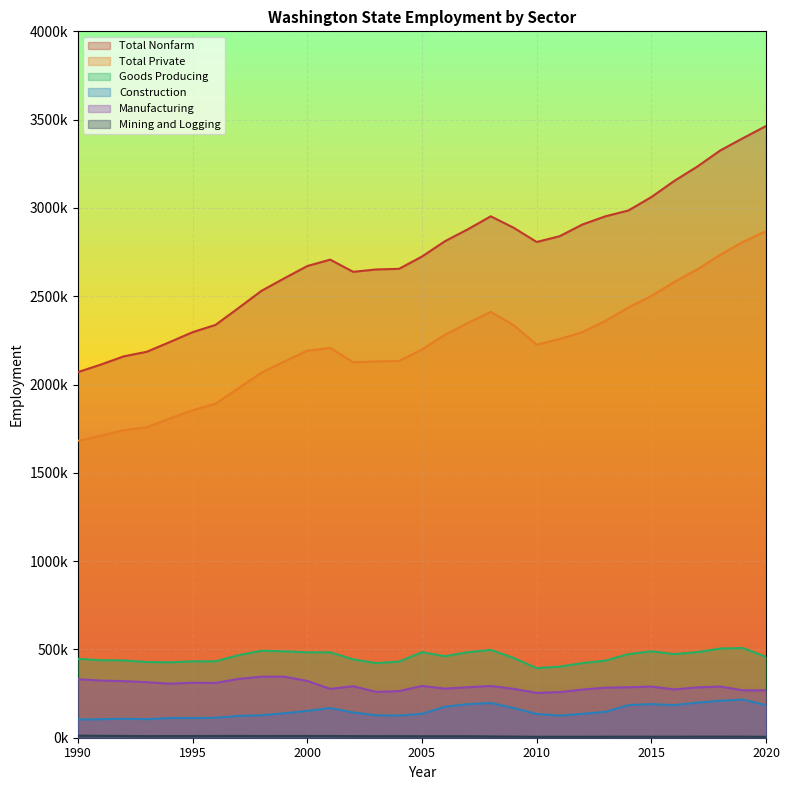

What is the value of the Total Private point at the 5th from the left?

1815300